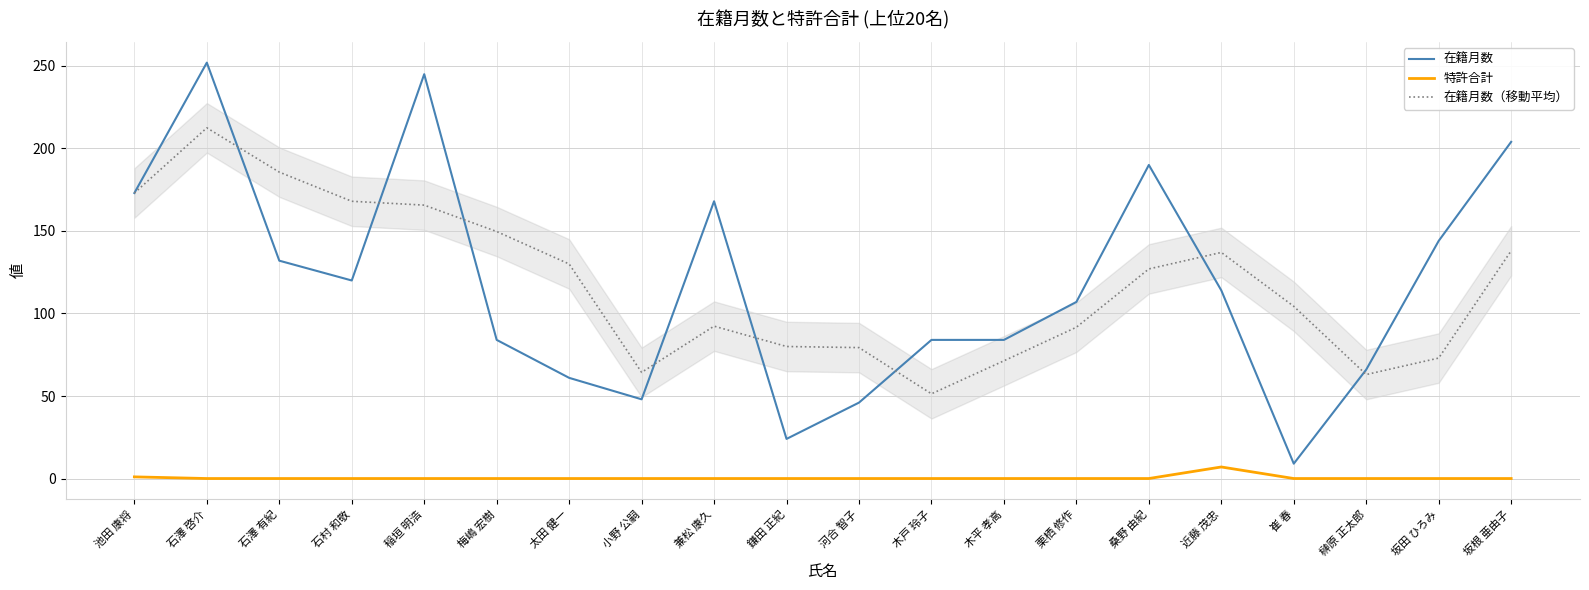

What is the label of the 8th point from the left?

小野 公嗣